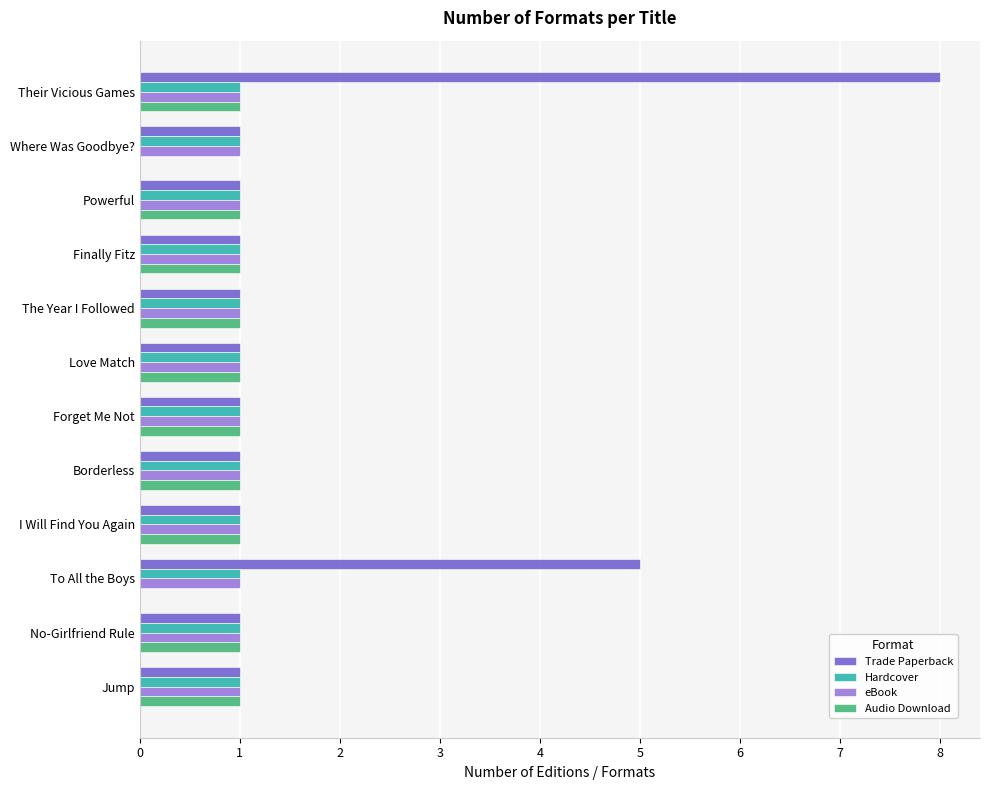

Which series has the largest total across all categories?

Trade Paperback